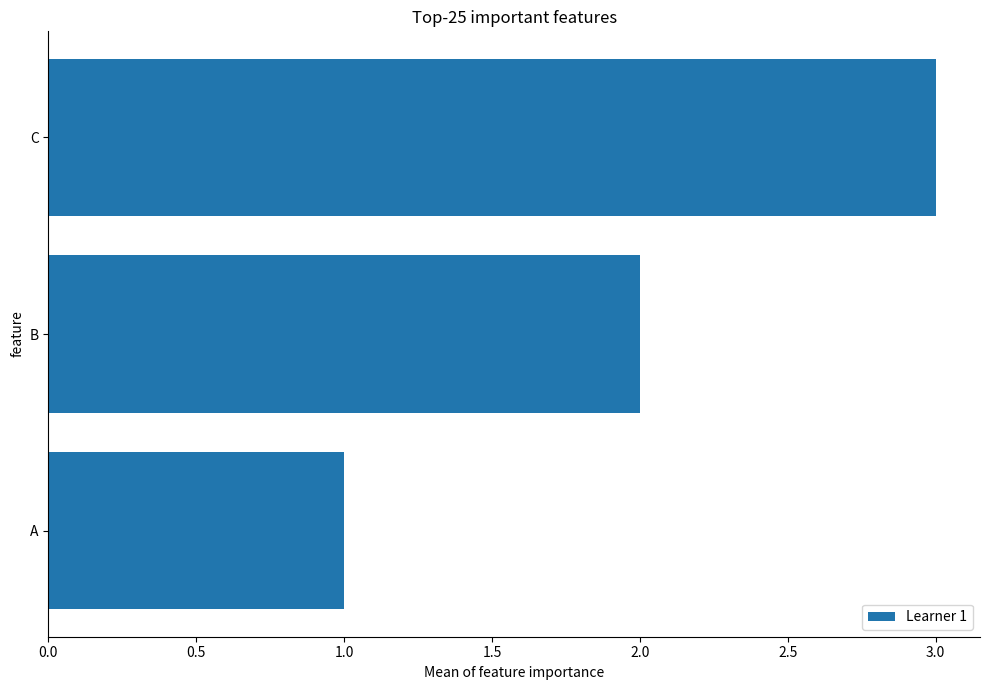

Is it true that the value at A is 1?

True